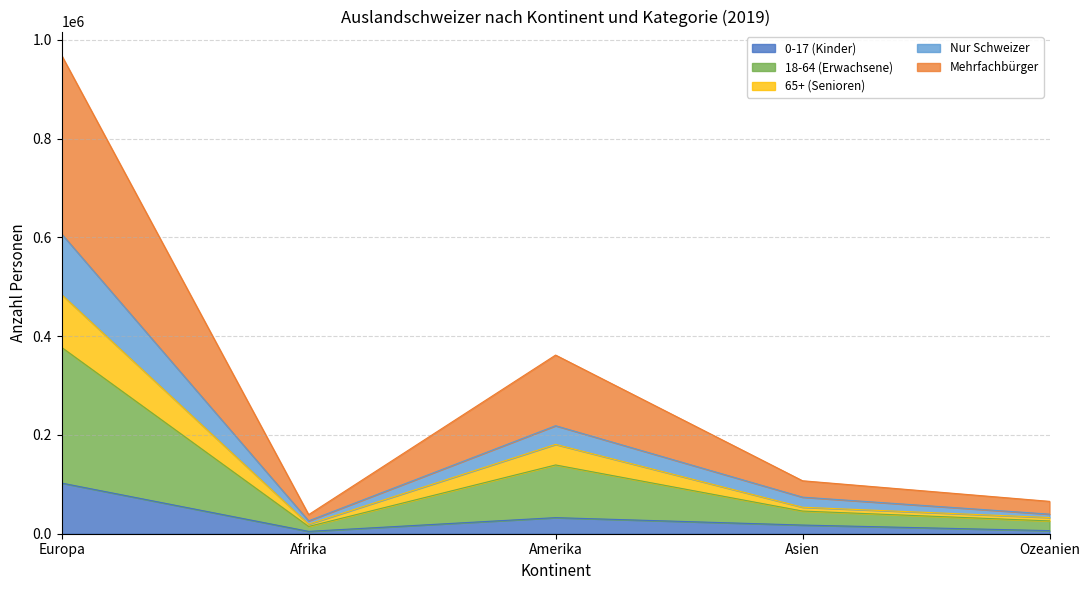

True or false: Mehrfachbürger has more than 2 interior local peaks.

False